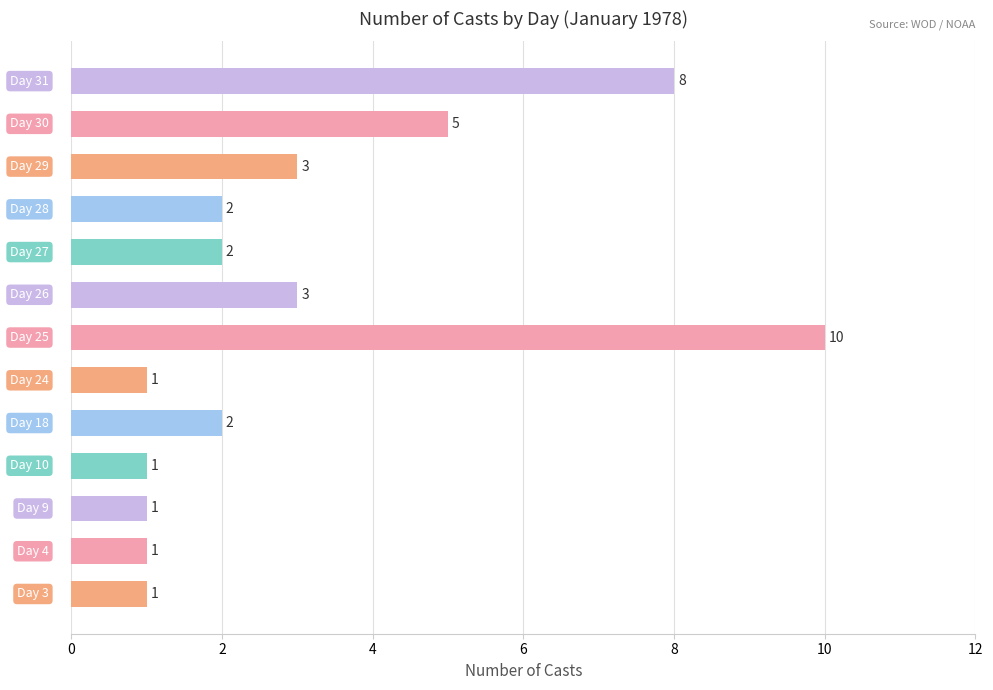

How many values are between 1 and 3?

10